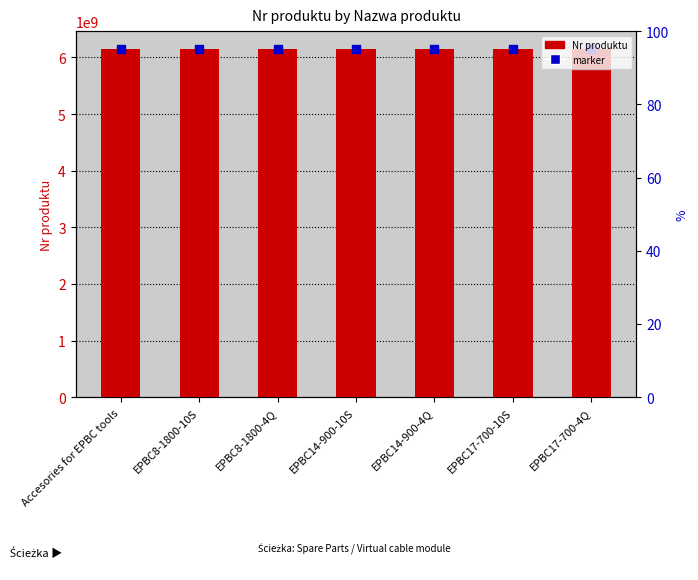

Is the value of Nr produktu at EPBC8-1800-10S greater than the value of marker at Accesories for EPBC tools?

No